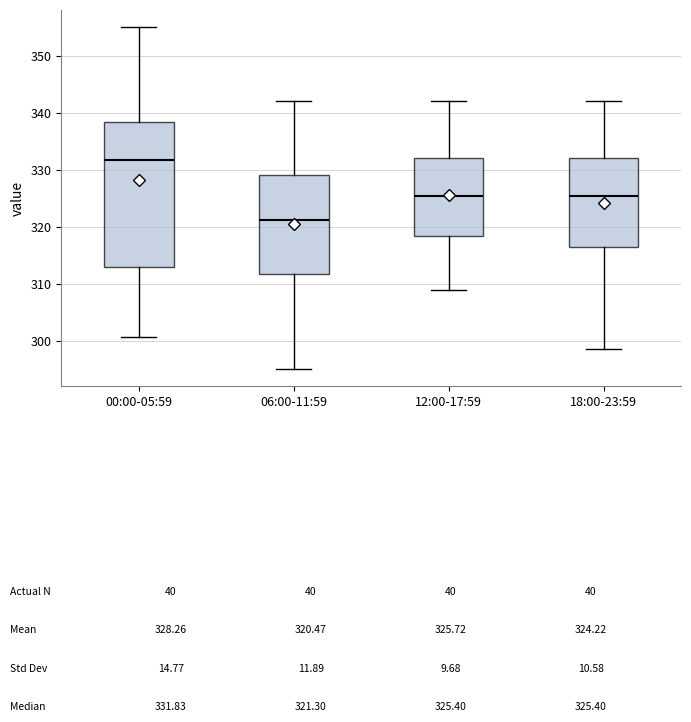

Which box has the lowest median line?

06:00-11:59